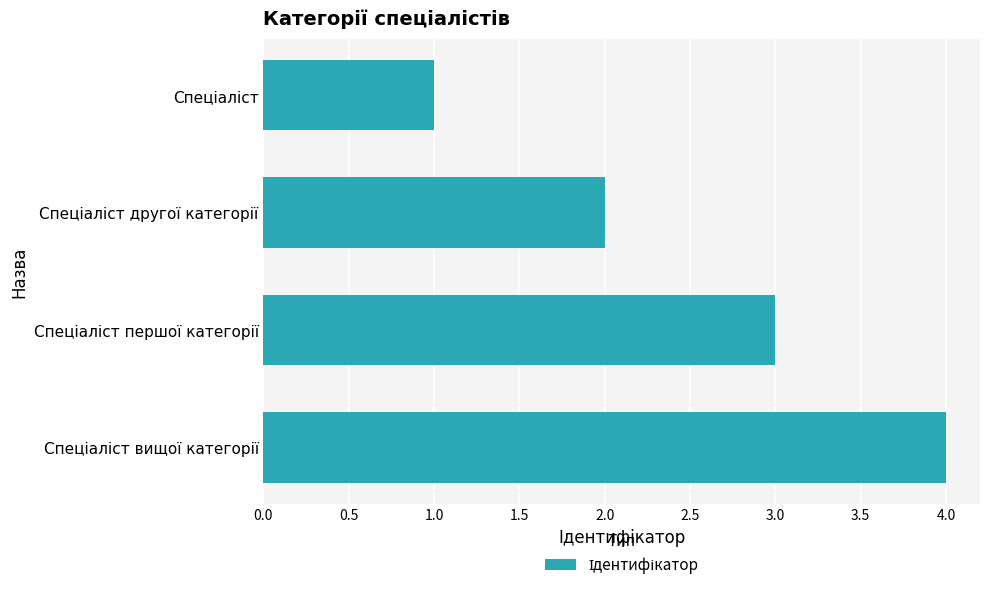

What is the greatest value displayed?

4